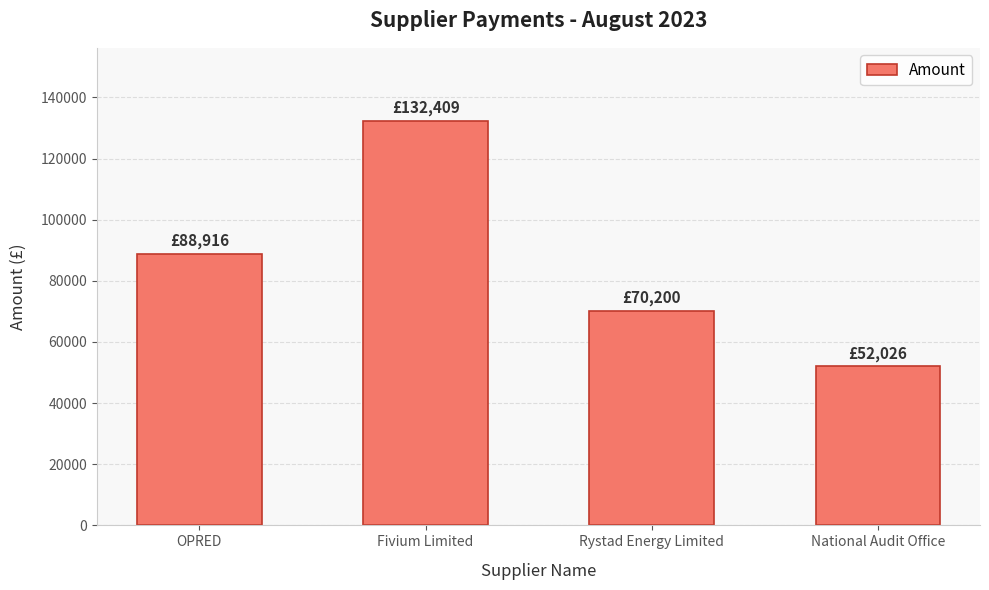

What is the sum of the values at Rystad Energy Limited and National Audit Office?

122226.0